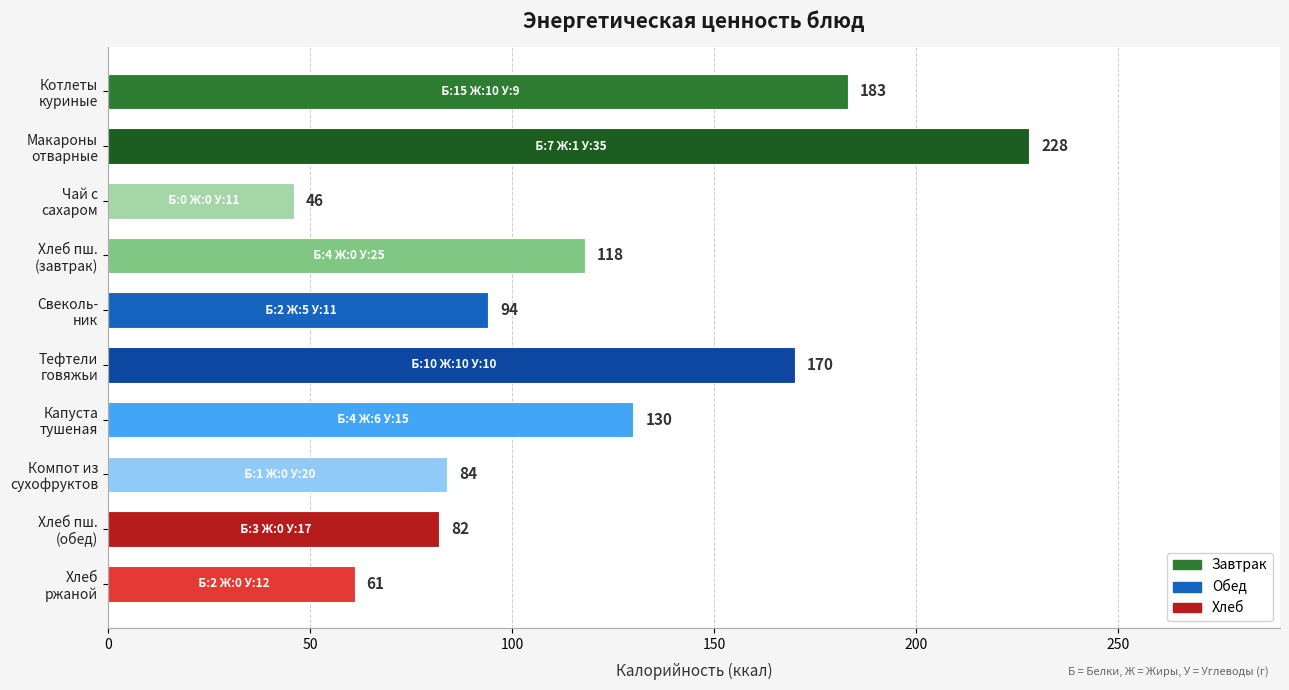

Rank the categories by value from lowest to highest.

Чай с
сахаром, Хлеб
ржаной, Хлеб пш.
(обед), Компот из
сухофруктов, Свеколь-
ник, Хлеб пш.
(завтрак), Капуста
тушеная, Тефтели
говяжьи, Котлеты
куриные, Макароны
отварные